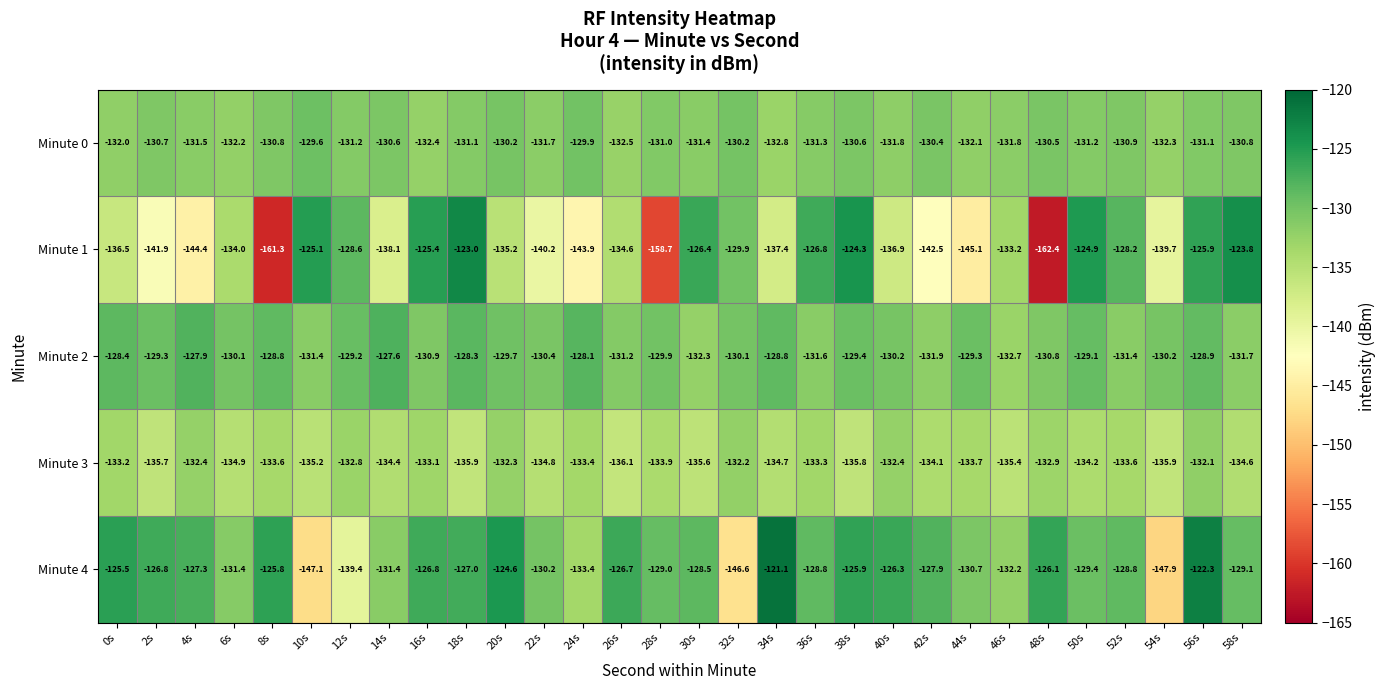

What is the average value of the Minute 3 series?

-134.1